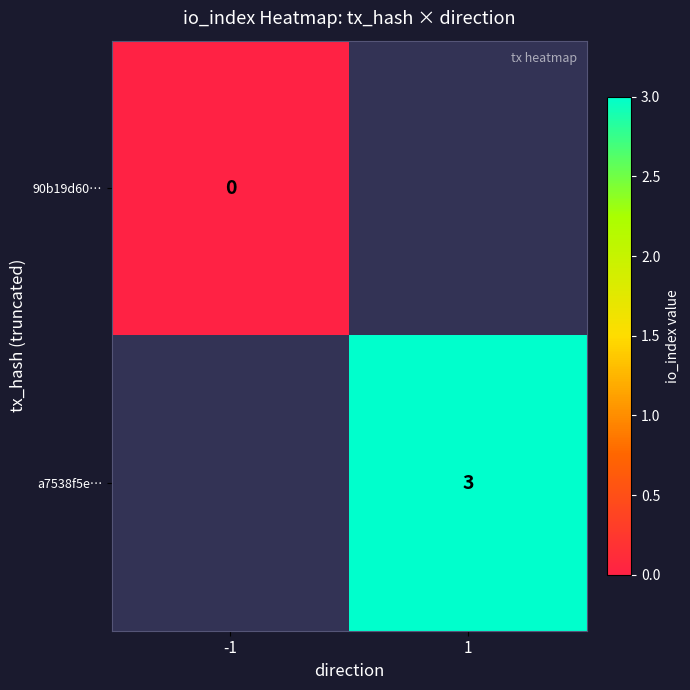

Is the value of a7538f5e… at 1 greater than the value of 90b19d60… at -1?

Yes